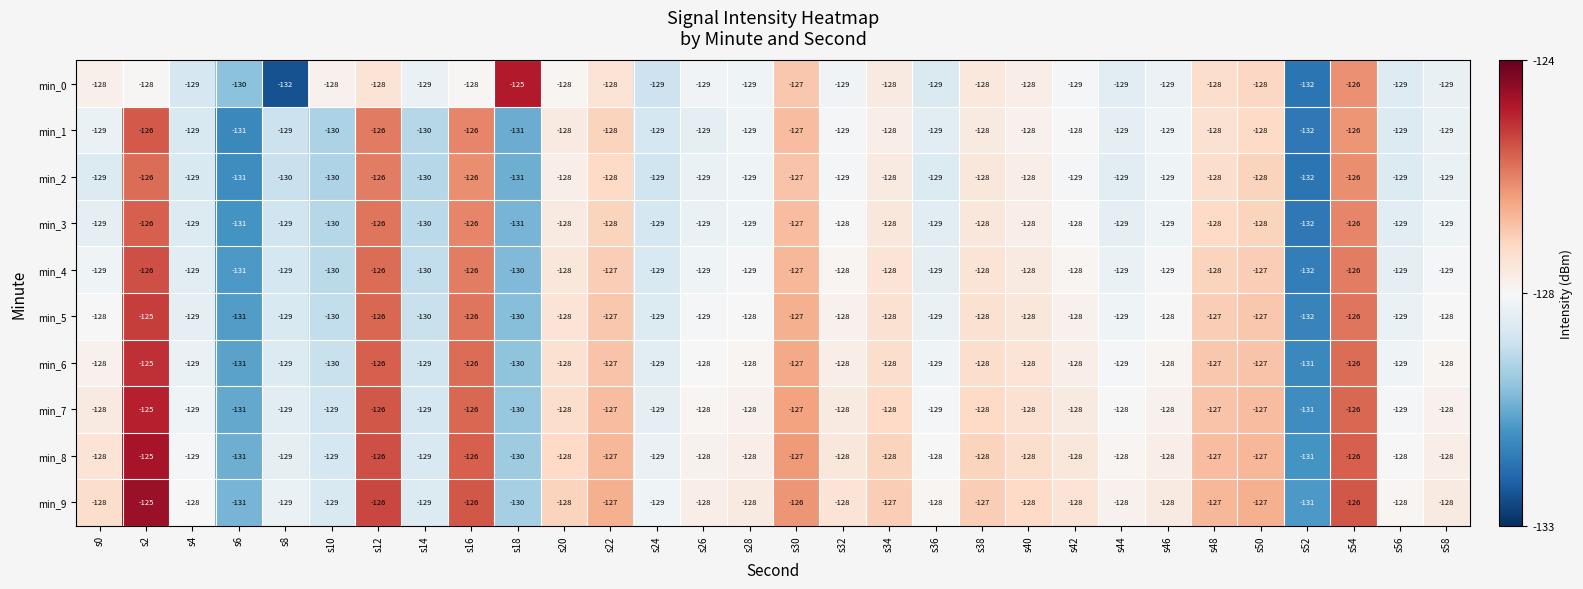

What is the smallest value displayed?

-132